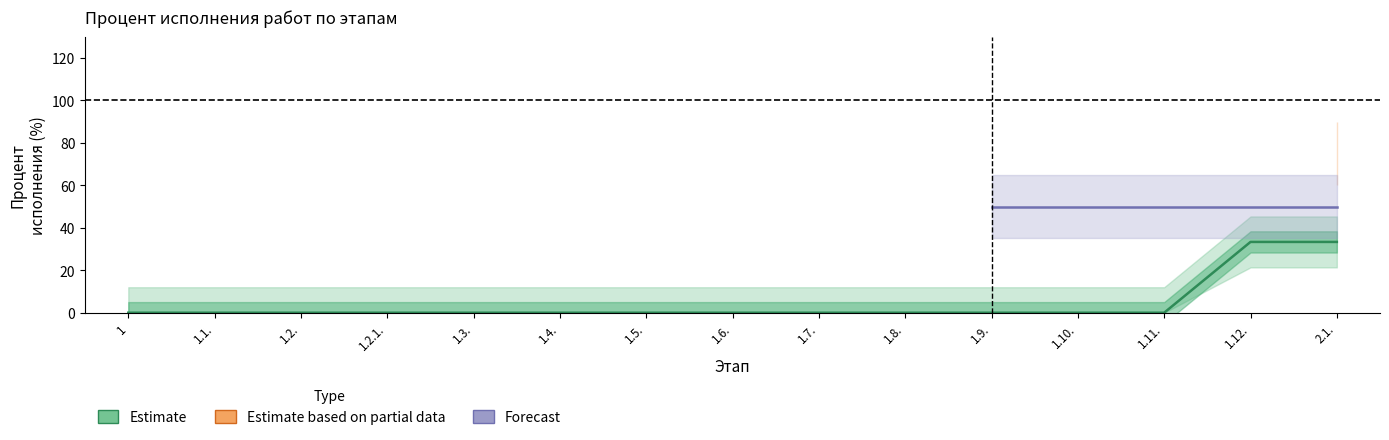

What is the sum of the Estimate values at 2.1. and 1.5.?

33.3